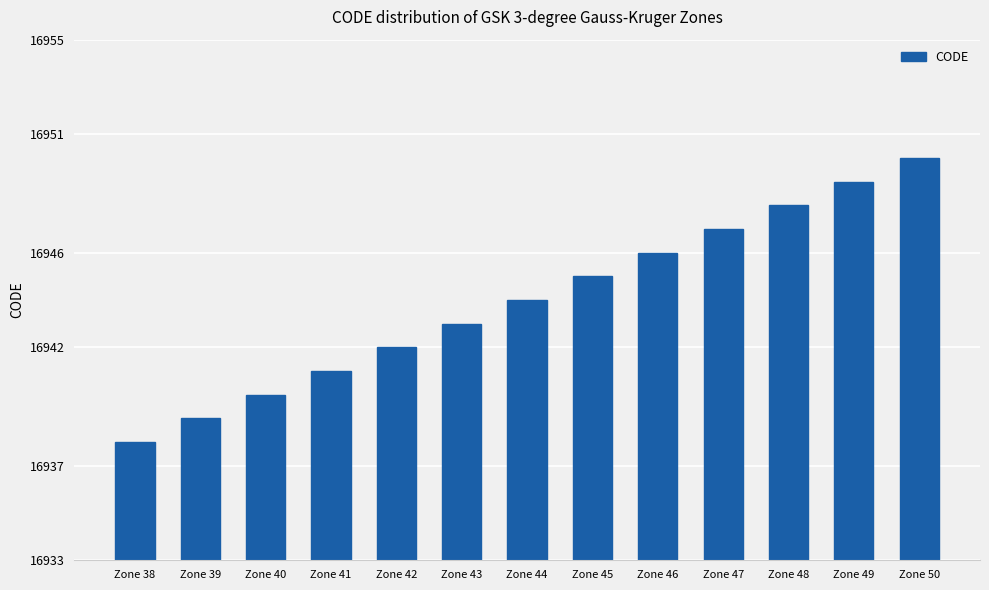

What value does the data have at Zone 48?

16948